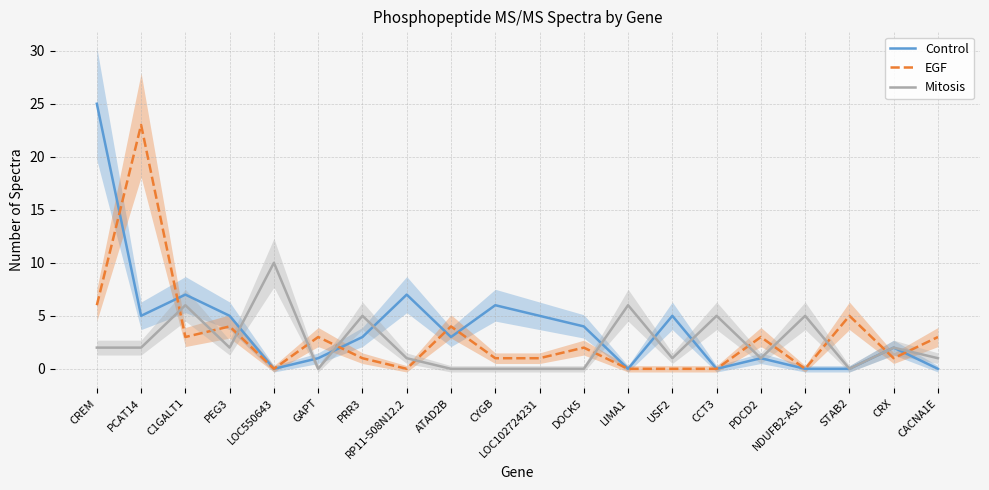

Reading left to right, list all the values displayed in this chart.

Control: 25	5	7	5	0	1	3	7	3	6	5	4	0	5	0	1	0	0	2	0
EGF: 6	23	3	4	0	3	1	0	4	1	1	2	0	0	0	3	0	5	1	3
Mitosis: 2	2	6	2	10	0	5	1	0	0	0	0	6	1	5	1	5	0	2	1